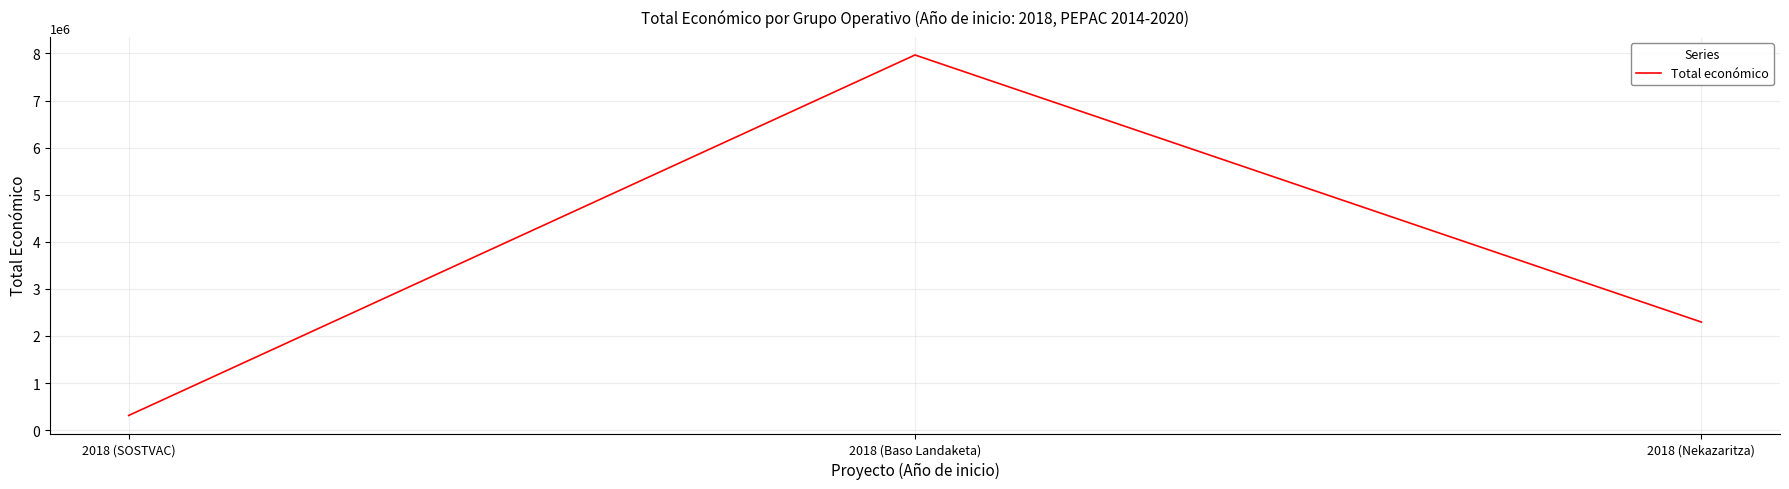

The value at 2018 (SOSTVAC) is 311553. True or false?

True